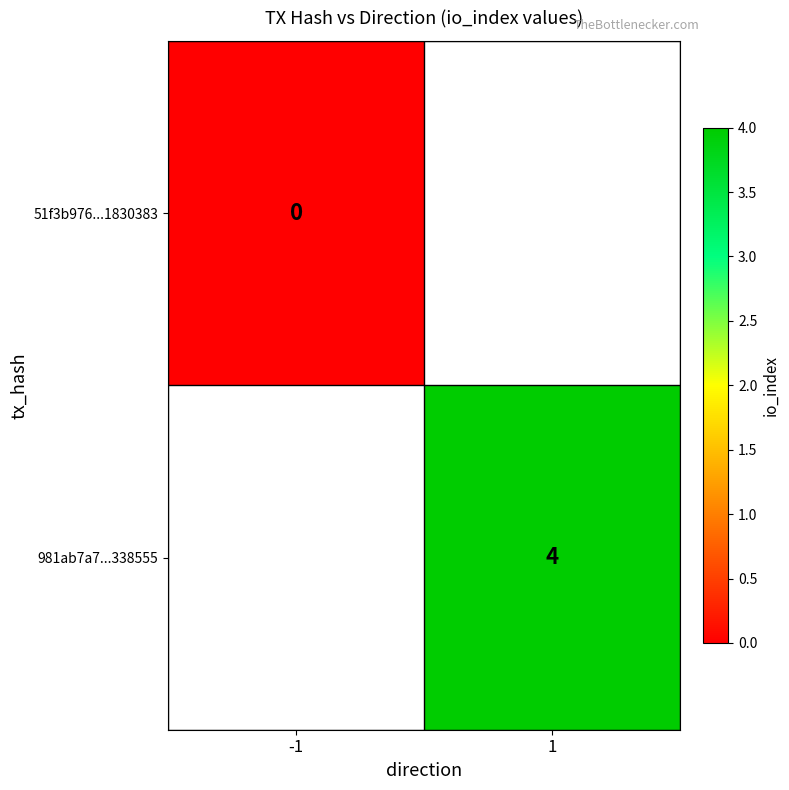

What is the maximum value shown in the chart?

4.0